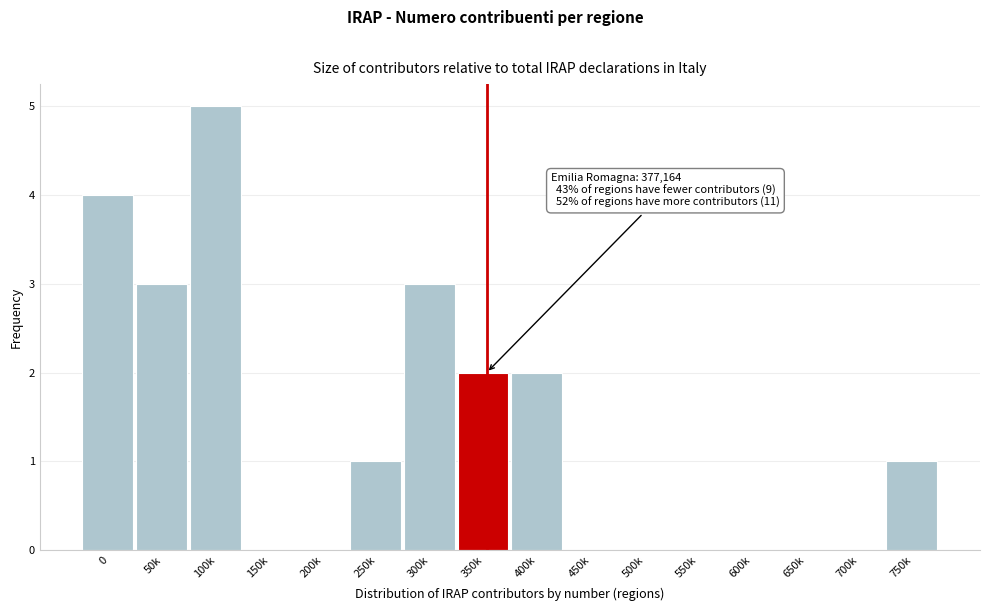

Reading left to right, list all the values displayed in this chart.

0=4	50k=3	100k=5	150k=0	200k=0	250k=1	300k=3	350k=2	400k=2	450k=0	500k=0	550k=0	600k=0	650k=0	700k=0	750k=1